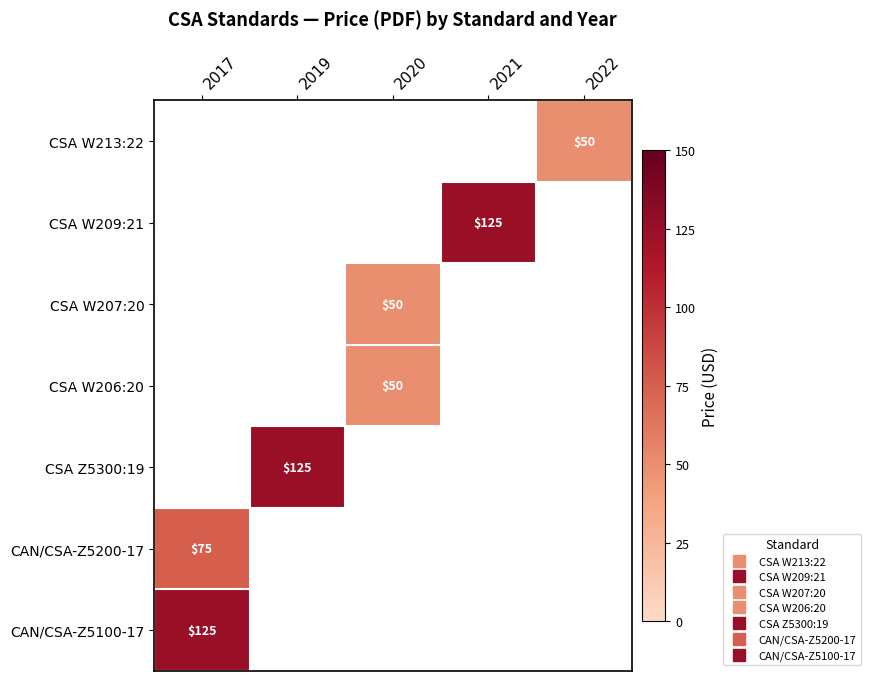

Where is CAN/CSA-Z5100-17 nearest to the value 125?

2017